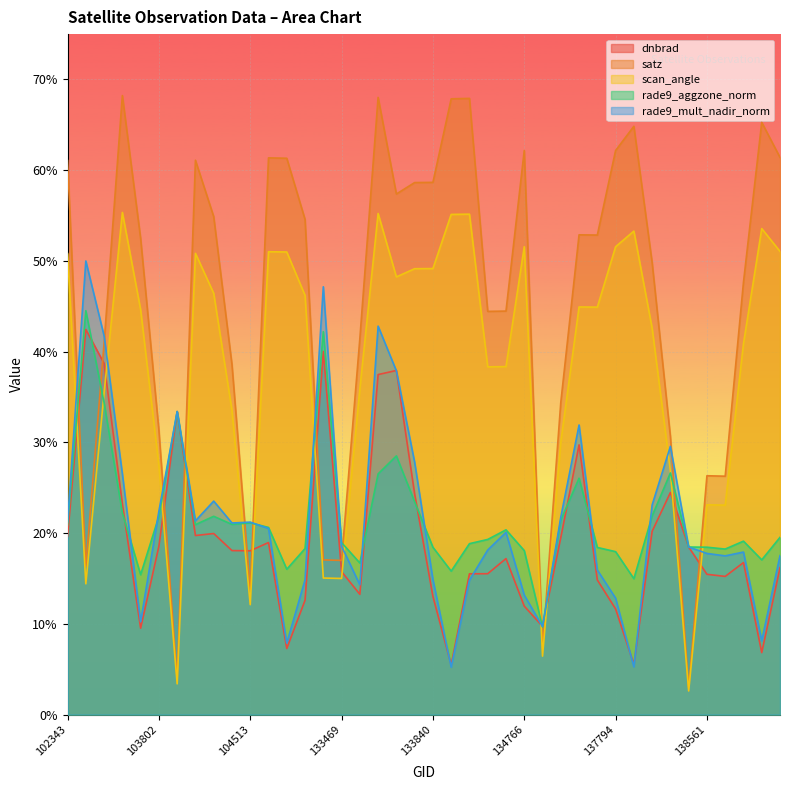

What is the difference between the highest and lowest values at 137972?

59.6